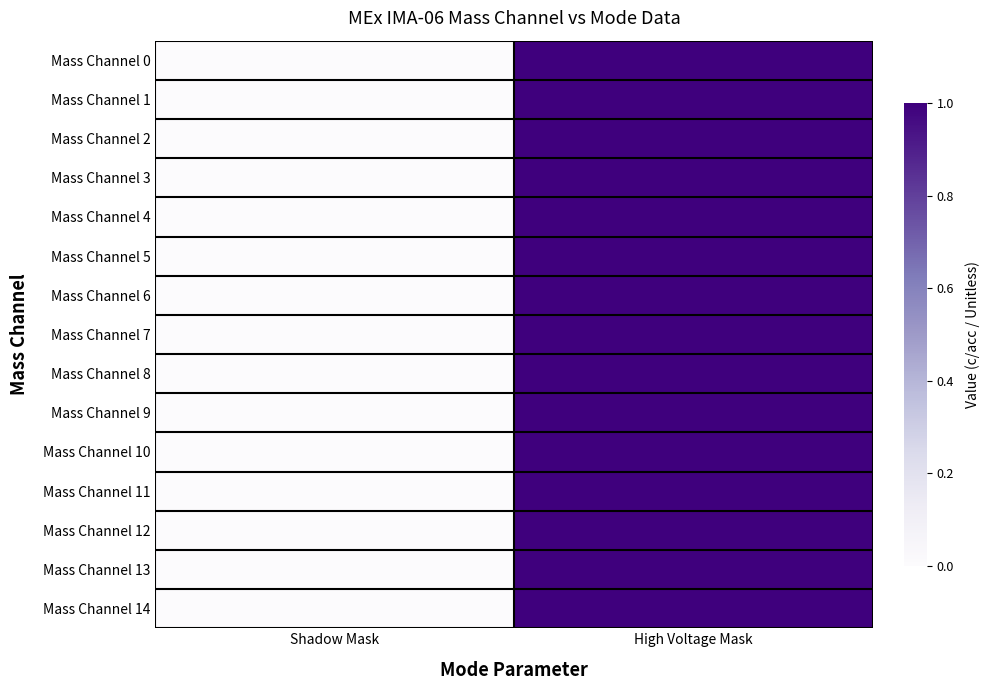

Reading left to right, list all the values displayed in this chart.

Mass Channel 0: Shadow Mask=0	High Voltage Mask=1
Mass Channel 1: Shadow Mask=0	High Voltage Mask=1
Mass Channel 2: Shadow Mask=0	High Voltage Mask=1
Mass Channel 3: Shadow Mask=0	High Voltage Mask=1
Mass Channel 4: Shadow Mask=0	High Voltage Mask=1
Mass Channel 5: Shadow Mask=0	High Voltage Mask=1
Mass Channel 6: Shadow Mask=0	High Voltage Mask=1
Mass Channel 7: Shadow Mask=0	High Voltage Mask=1
Mass Channel 8: Shadow Mask=0	High Voltage Mask=1
Mass Channel 9: Shadow Mask=0	High Voltage Mask=1
Mass Channel 10: Shadow Mask=0	High Voltage Mask=1
Mass Channel 11: Shadow Mask=0	High Voltage Mask=1
Mass Channel 12: Shadow Mask=0	High Voltage Mask=1
Mass Channel 13: Shadow Mask=0	High Voltage Mask=1
Mass Channel 14: Shadow Mask=0	High Voltage Mask=1